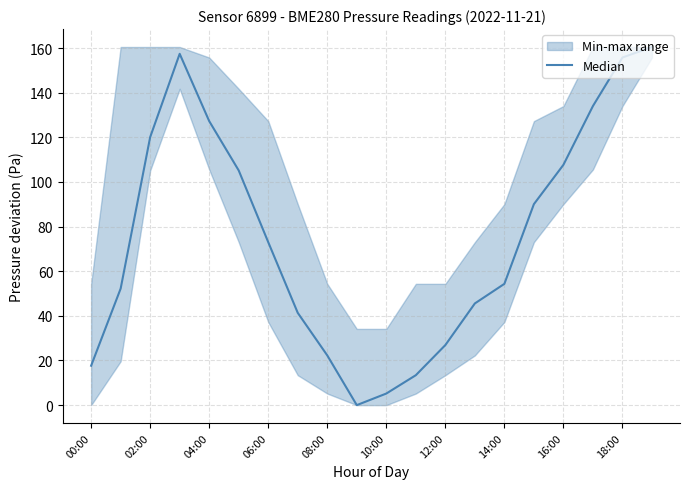

How many points are higher than both their immediate neighbors (excluding endpoints)?

1